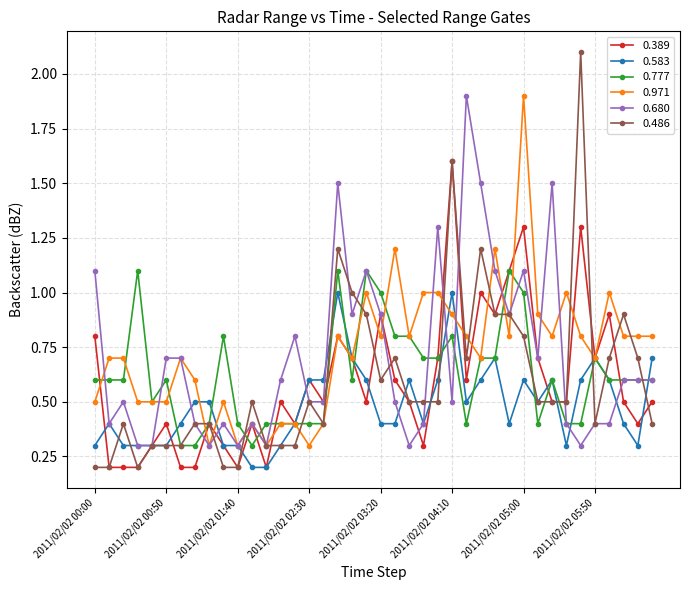

How many 0.777 values are between 0 and 1?

36